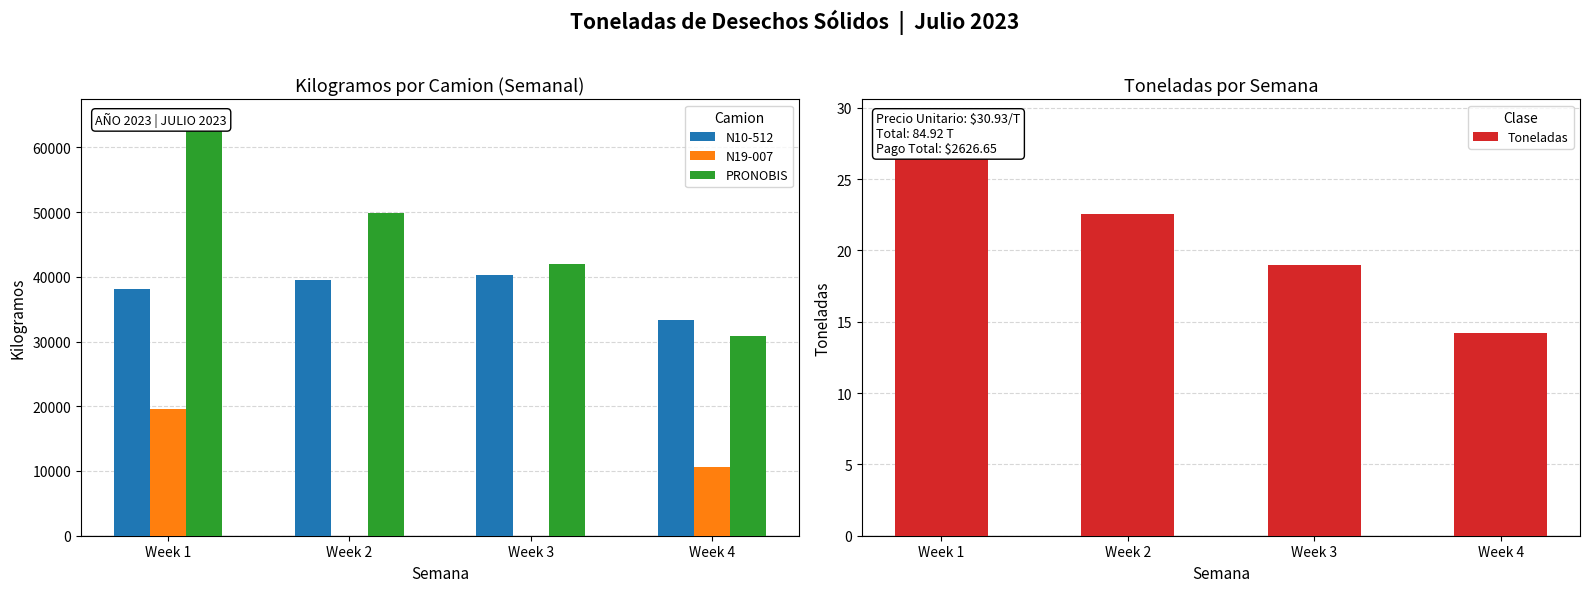

What is the total value across all series at Week 4?

74674.2